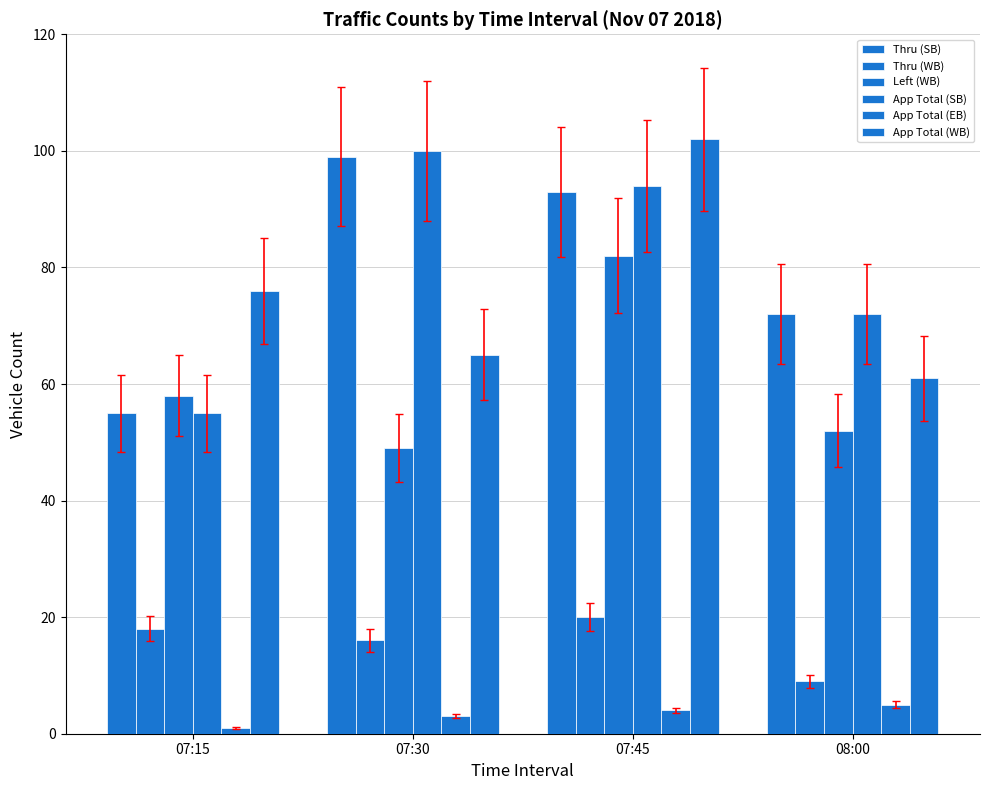

Reading right to left, transcribe all the data shown in this chart.

Thru (SB): 08:00=72	07:45=93	07:30=99	07:15=55
Thru (WB): 08:00=9	07:45=20	07:30=16	07:15=18
Left (WB): 08:00=52	07:45=82	07:30=49	07:15=58
App Total (SB): 08:00=72	07:45=94	07:30=100	07:15=55
App Total (EB): 08:00=5	07:45=4	07:30=3	07:15=1
App Total (WB): 08:00=61	07:45=102	07:30=65	07:15=76